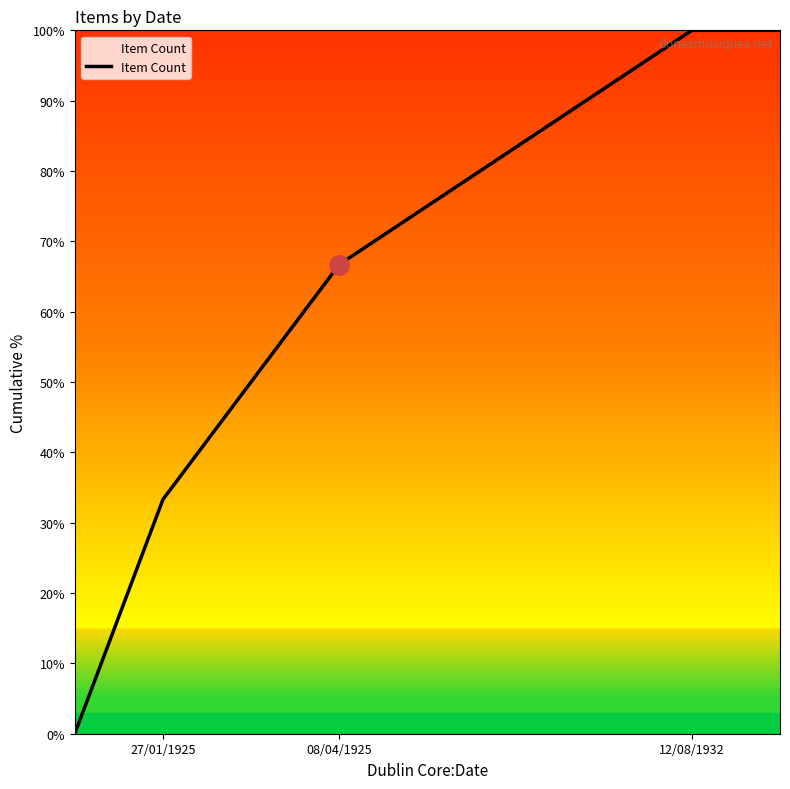

What is the maximum value shown in the chart?

100.0